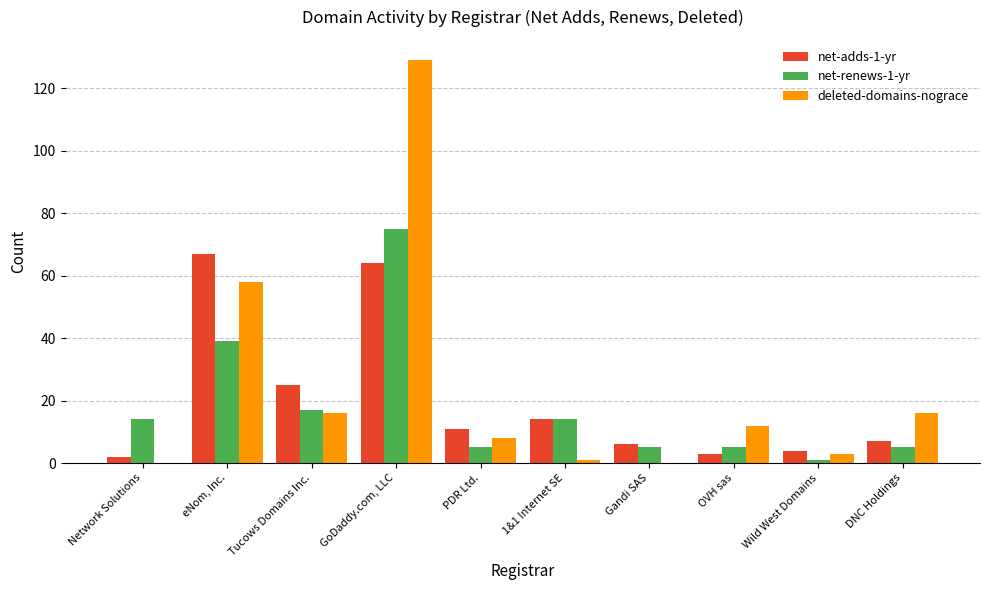

At which category is the sum across all series the highest?

GoDaddy.com, LLC